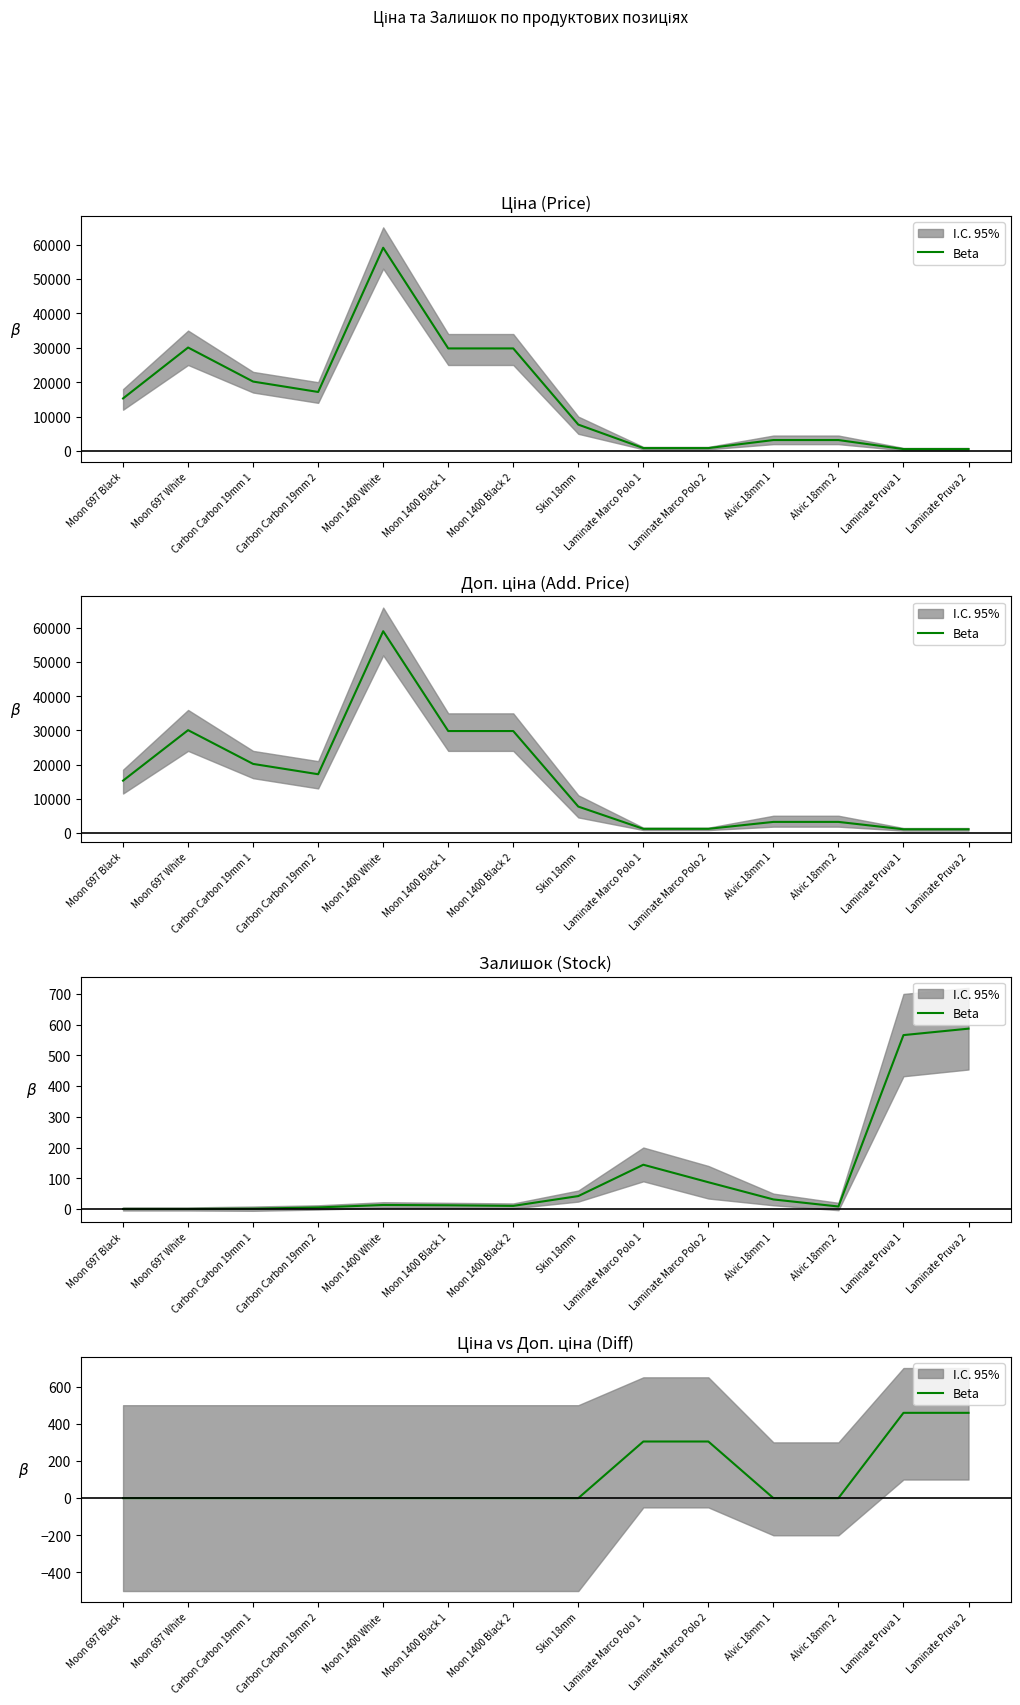

Reading left to right, extract all data points from this chart.

0.0	0.0	0.0	0.0	0.0	0.0	0.0	0.0	304.6	304.6	0.0	0.0	458.9	458.9